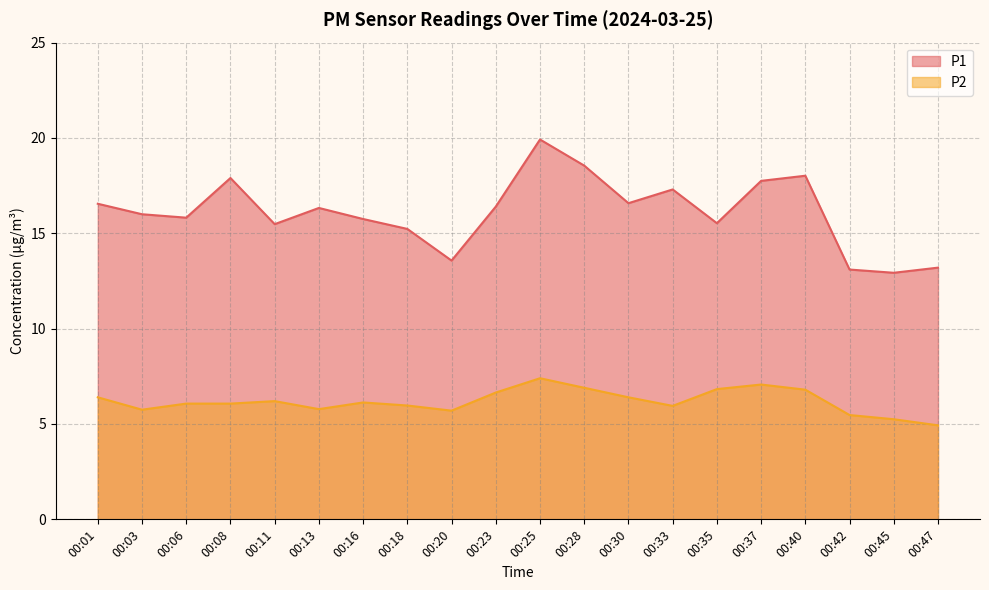

Reading left to right, what are all the values shown in this chart?

P1: 16.6	16.0	15.8	17.9	15.5	16.3	15.8	15.2	13.6	16.4	19.9	18.6	16.6	17.3	15.5	17.8	18.0	13.1	12.9	13.2
P2: 6.4	5.8	6.1	6.1	6.2	5.8	6.1	6.0	5.7	6.7	7.4	6.9	6.4	6.0	6.8	7.1	6.8	5.5	5.2	4.9